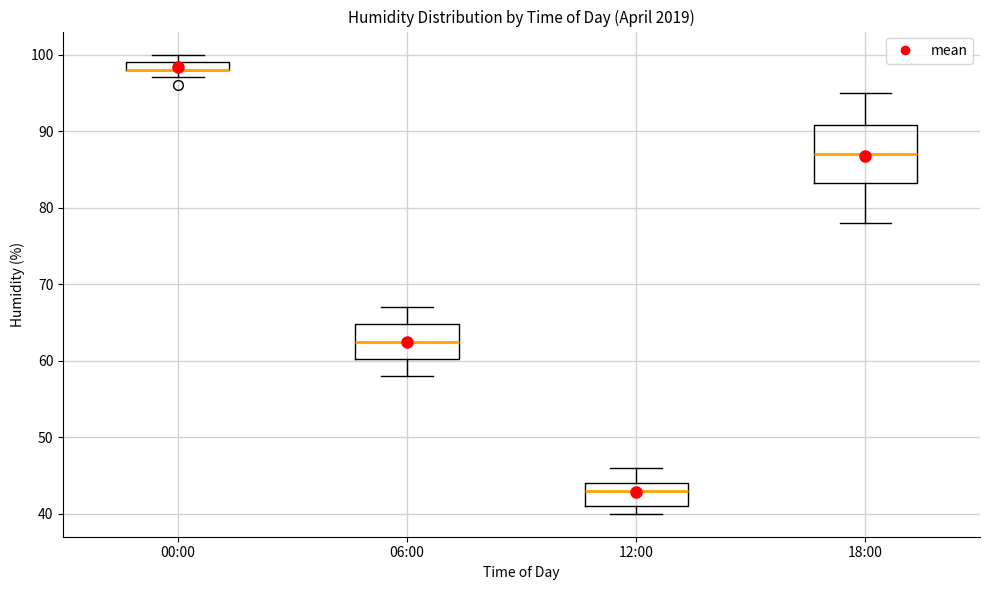

Where is the lower edge of the box for 00:00 on the y-axis? The values are not printed on the chart, so give them approximately, as read against the axis.

98